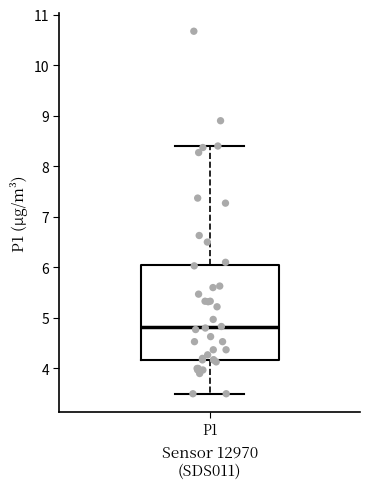

Read this box plot against the y-axis: the position of the median line, the range covered by the box, and the ends of both whiskers. The values are not printed on the chart, so give them approximately, as read against the axis.

median 4.8, box 4.2 to 6.0, whiskers 3.5 to 8.4